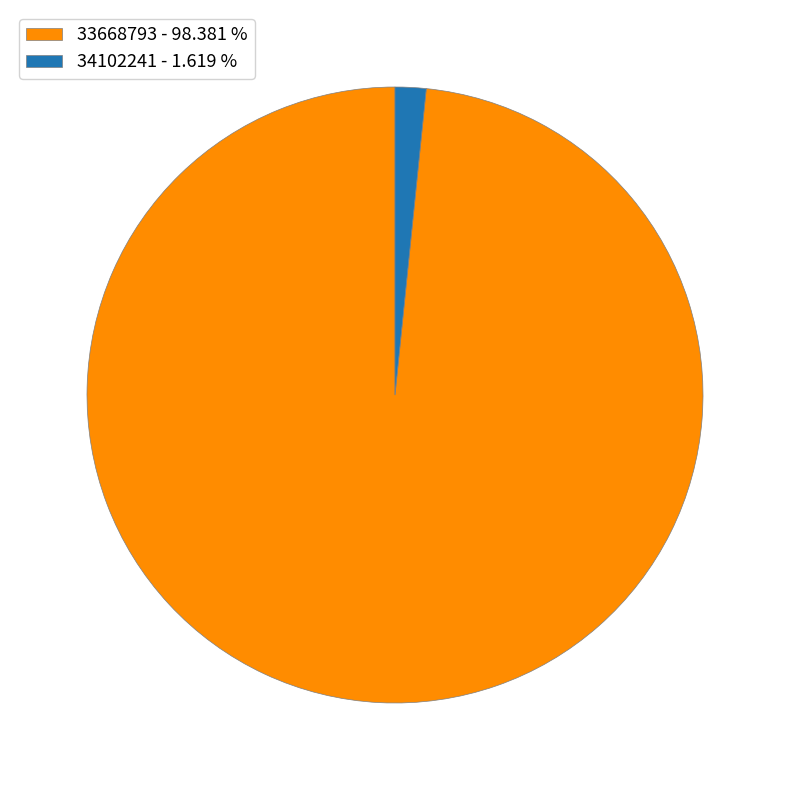

Do 33668793 and 34102241 together represent more than half of the pie?

Yes